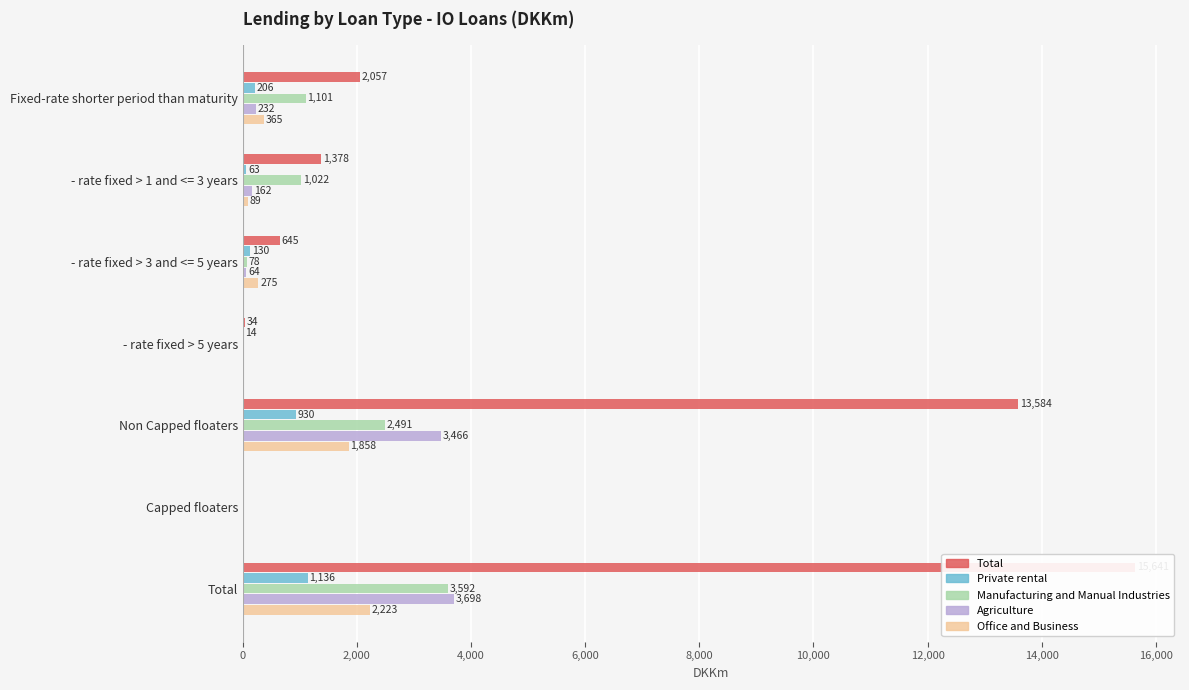

True or false: Manufacturing and Manual Industries has a value of 584.2 at - rate fixed > 1 and <= 3 years.

False